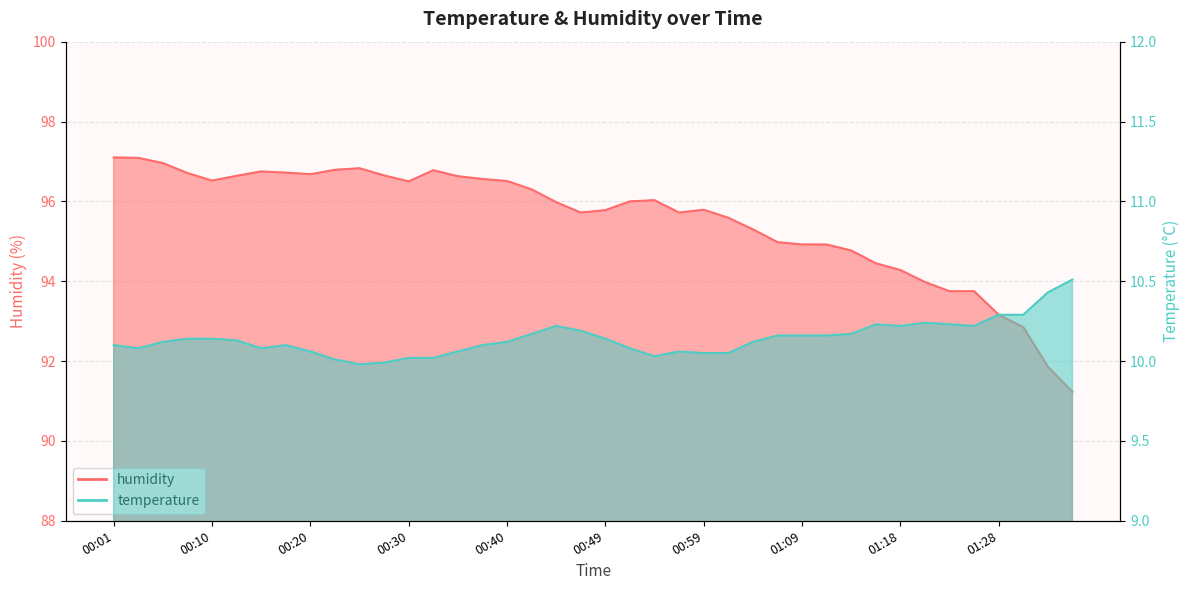

Reading left to right, list all the values displayed in this chart.

temperature: 10.1	10.1	10.1	10.1	10.1	10.1	10.1	10.1	10.1	10.0	10.0	10.0	10.0	10.0	10.1	10.1	10.1	10.2	10.2	10.2	10.1	10.1	10.0	10.1	10.1	10.1	10.1	10.2	10.2	10.2	10.2	10.2	10.2	10.2	10.2	10.2	10.3	10.3	10.4	10.5
humidity: 97.1	97.1	97.0	96.7	96.5	96.6	96.8	96.7	96.7	96.8	96.8	96.7	96.5	96.8	96.6	96.6	96.5	96.3	96.0	95.7	95.8	96.0	96.0	95.7	95.8	95.6	95.3	95.0	94.9	94.9	94.8	94.5	94.3	94.0	93.8	93.8	93.2	92.8	91.9	91.2